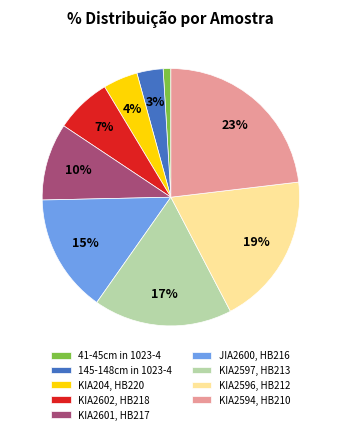

Is it true that KIA204, HB220 is 4% of the pie?

True